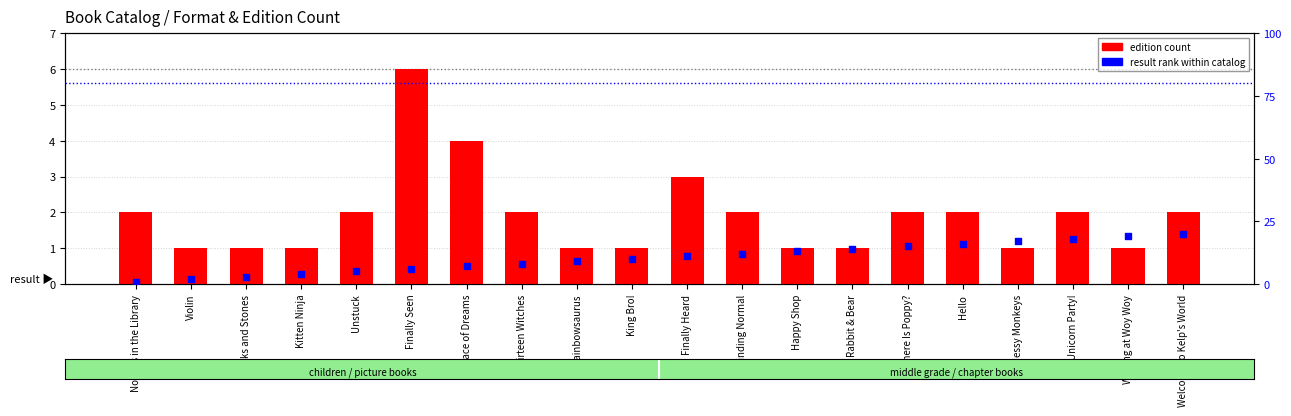

Is the value of edition count at Waiting at Woy Woy greater than the value of result rank at Finding Normal?

No